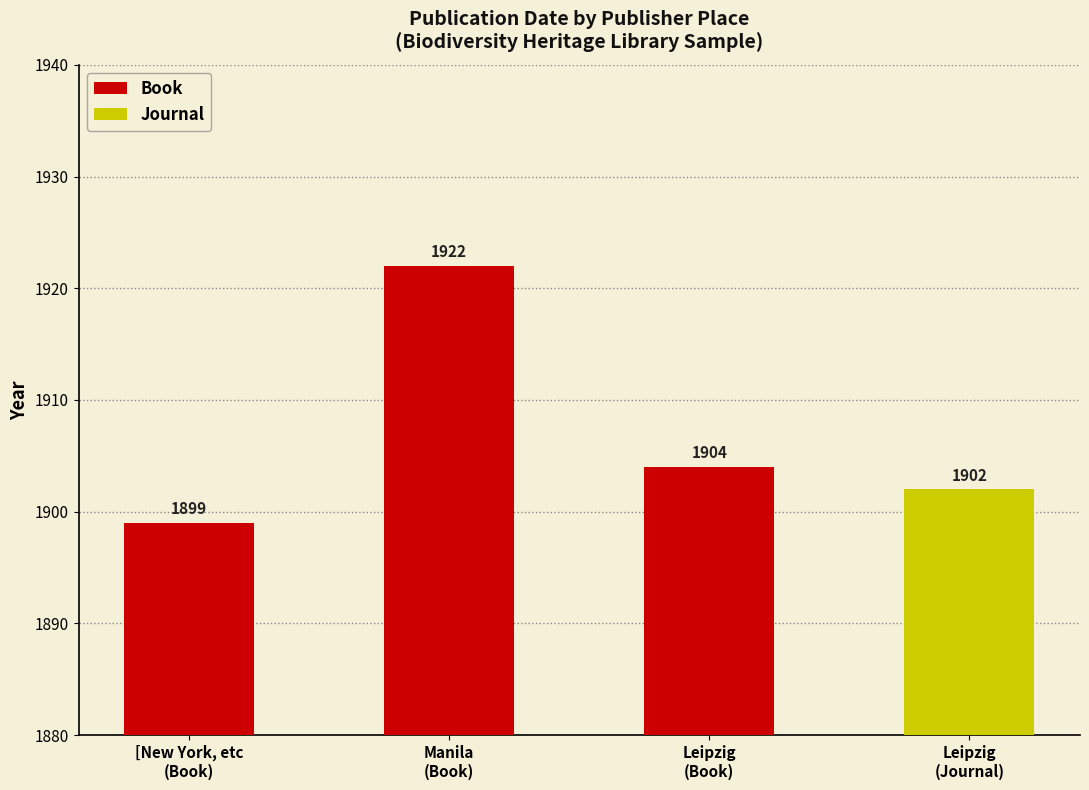

What is the label of the 2nd bar from the left?

Manila
(Book)